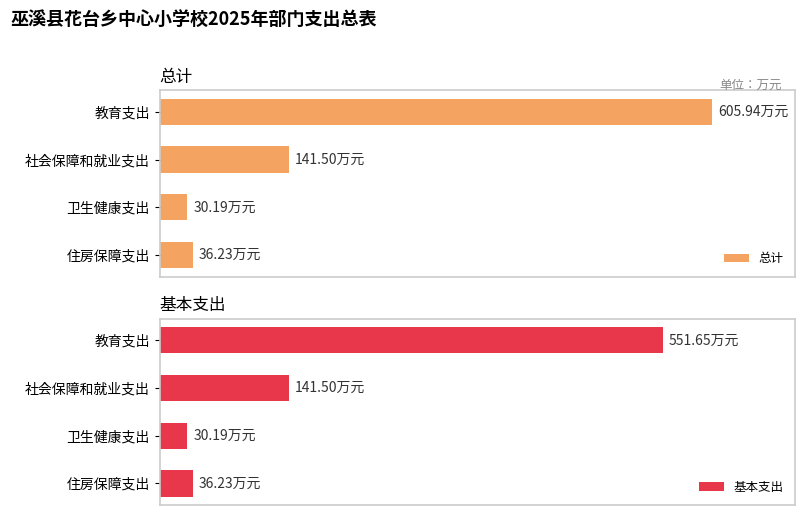

What is the sum of all 基本支出 values?

759.6